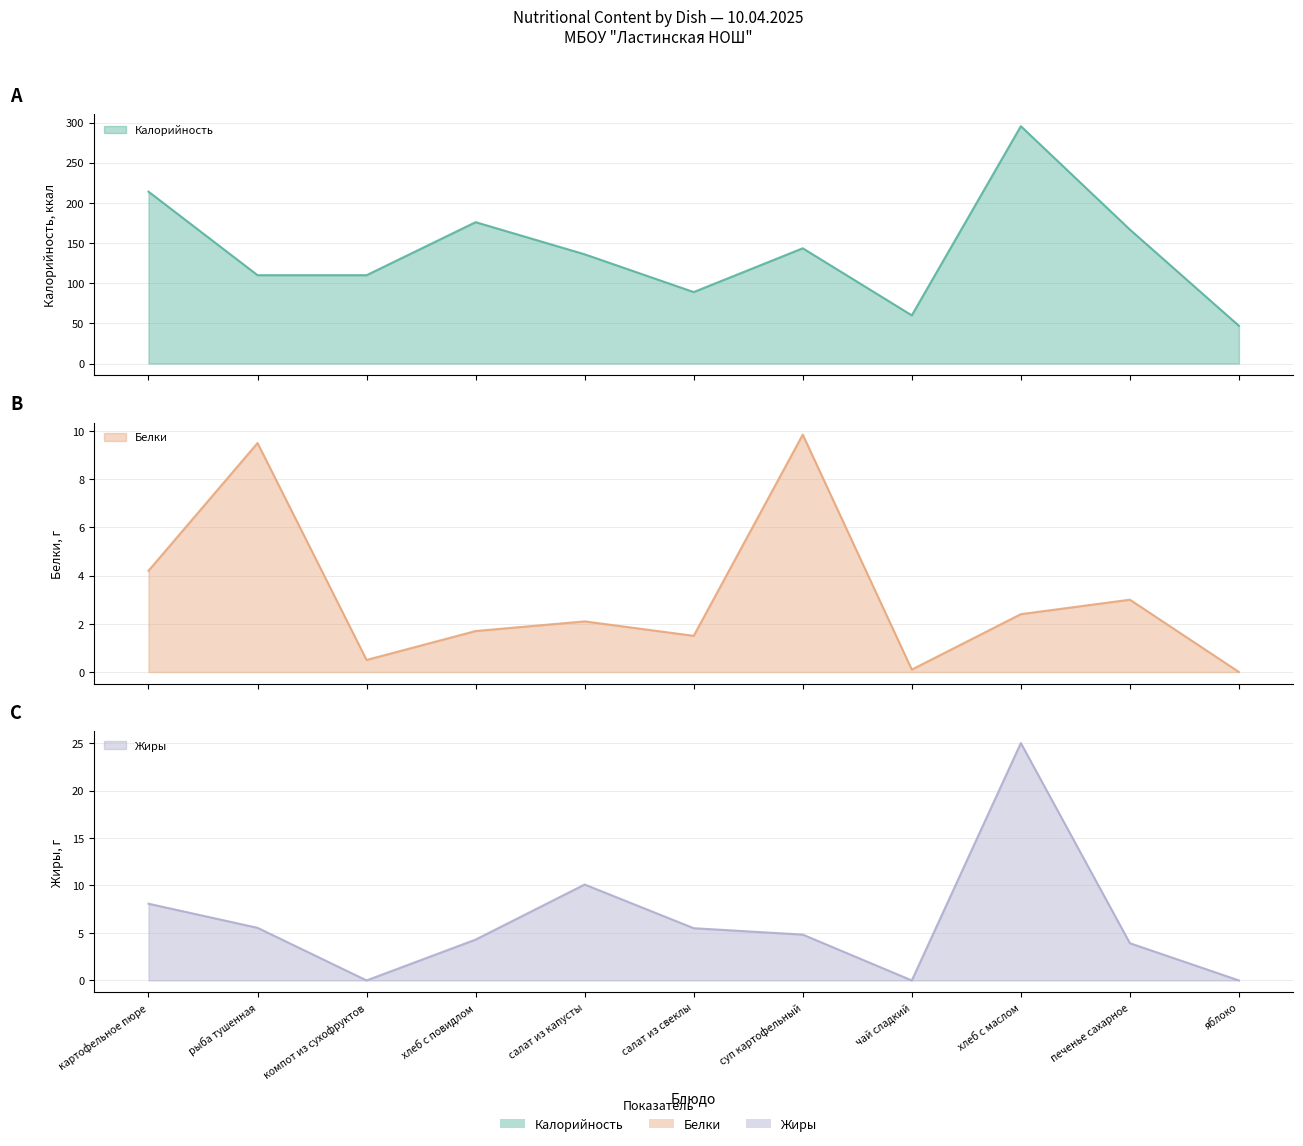

True or false: Белки and Калорийность intersect in this chart.

False